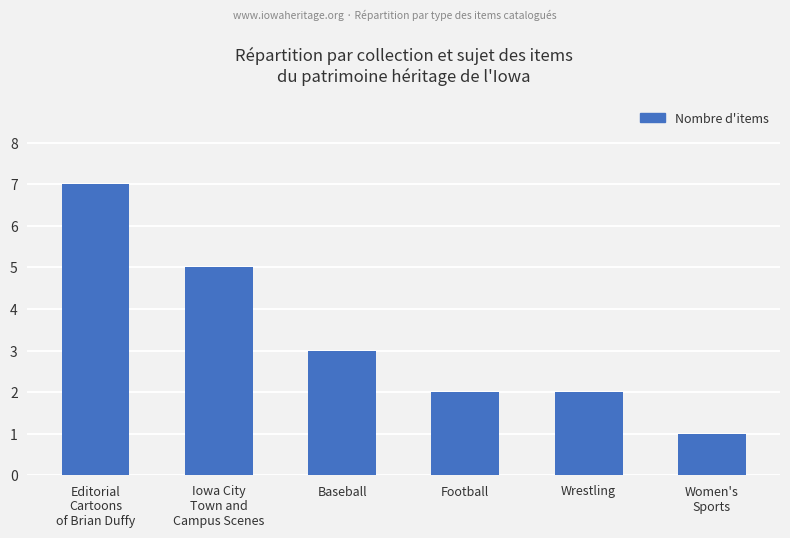

Count the values in the range 2 to 5.

4